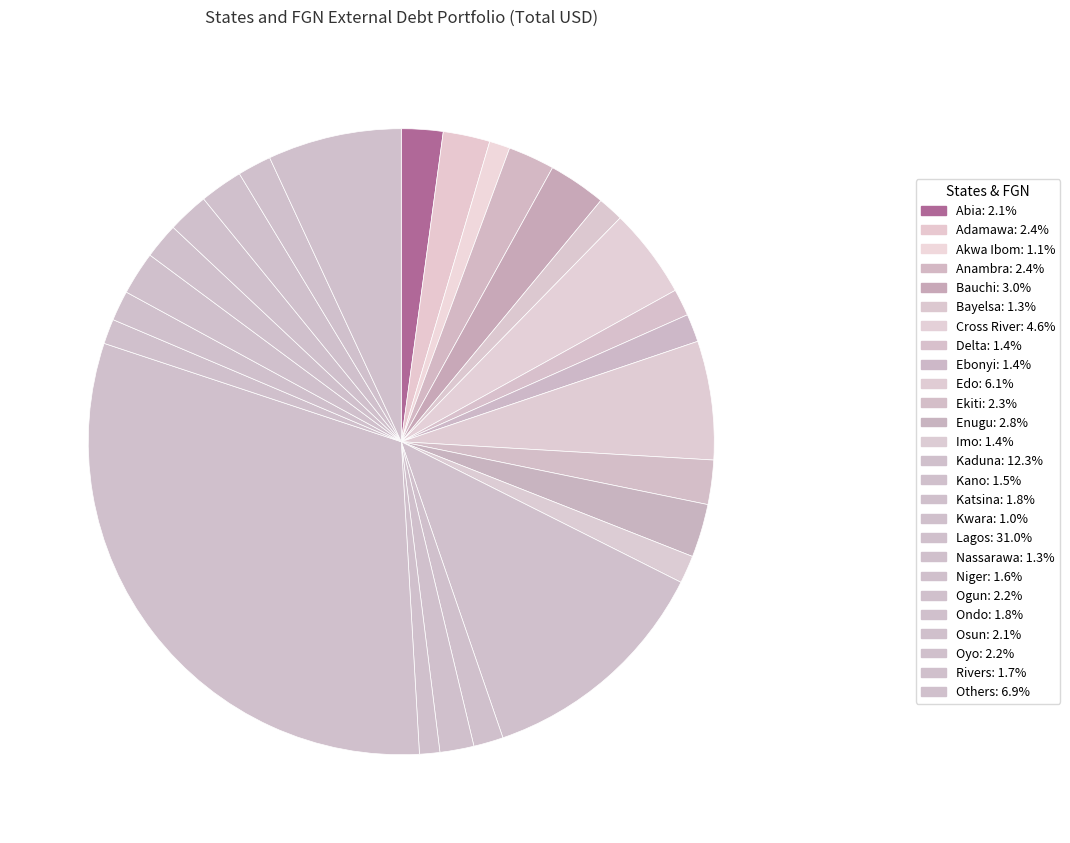

How many segments does this pie chart have?

26